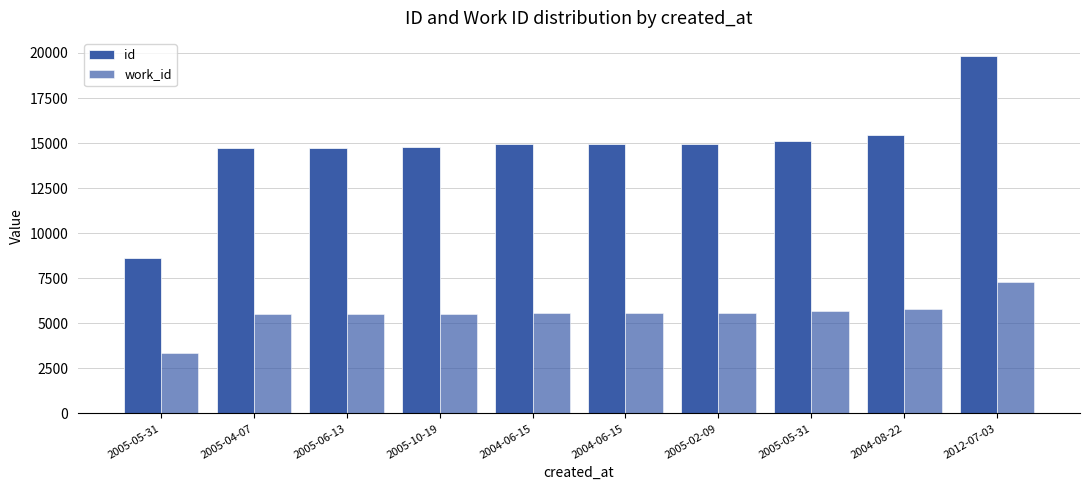

Are the bars horizontal?

No